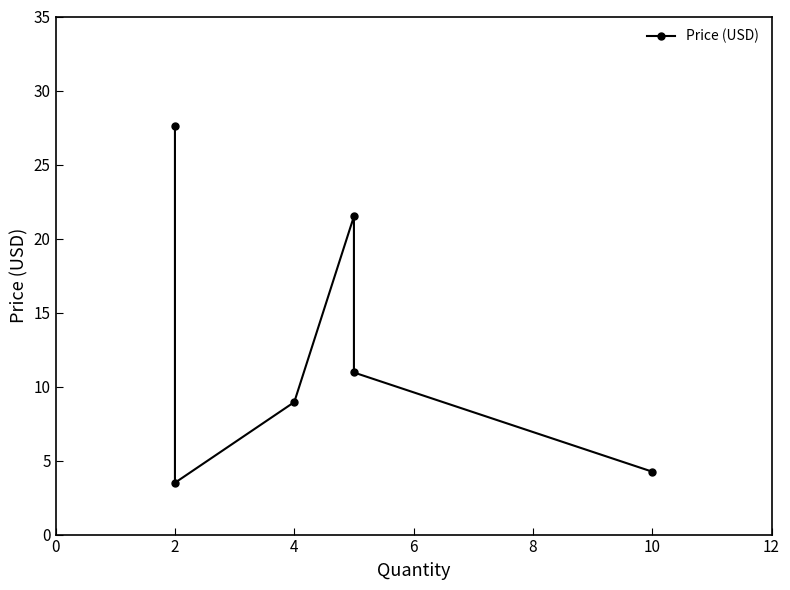

What is the sum of the values at 2 and 4?

12.4